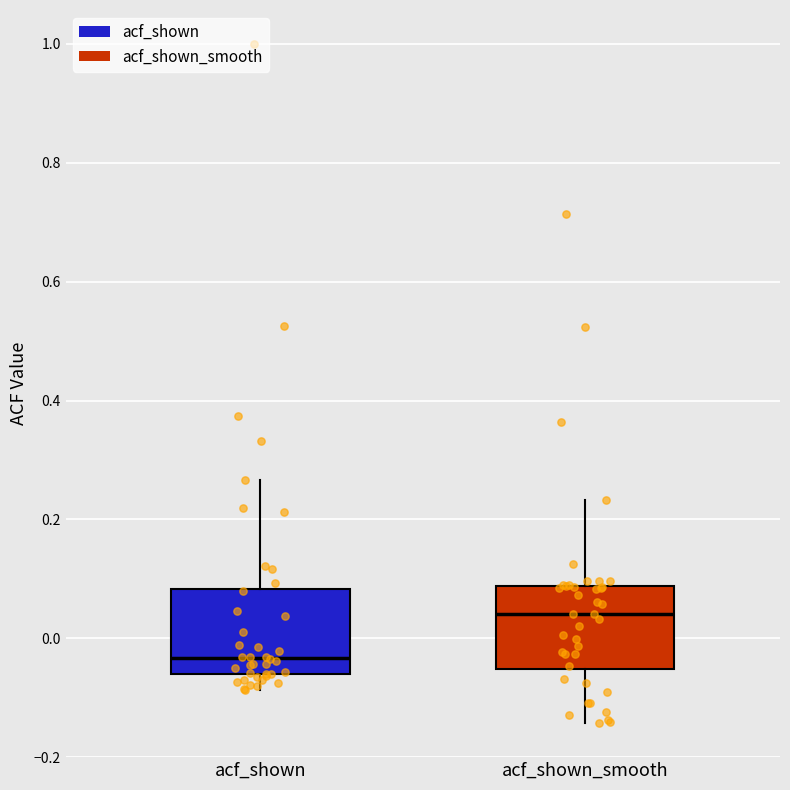

Reading left to right, read every box against the y-axis: the position of its median line, the range the box covers, and the ends of its whiskers. The values are not printed on the chart, so give them approximately, as read against the axis.

acf_shown: median -0.04, box -0.06 to 0.08, whiskers -0.08 to 0.26
acf_shown_smooth: median 0.04, box -0.06 to 0.08, whiskers -0.14 to 0.24